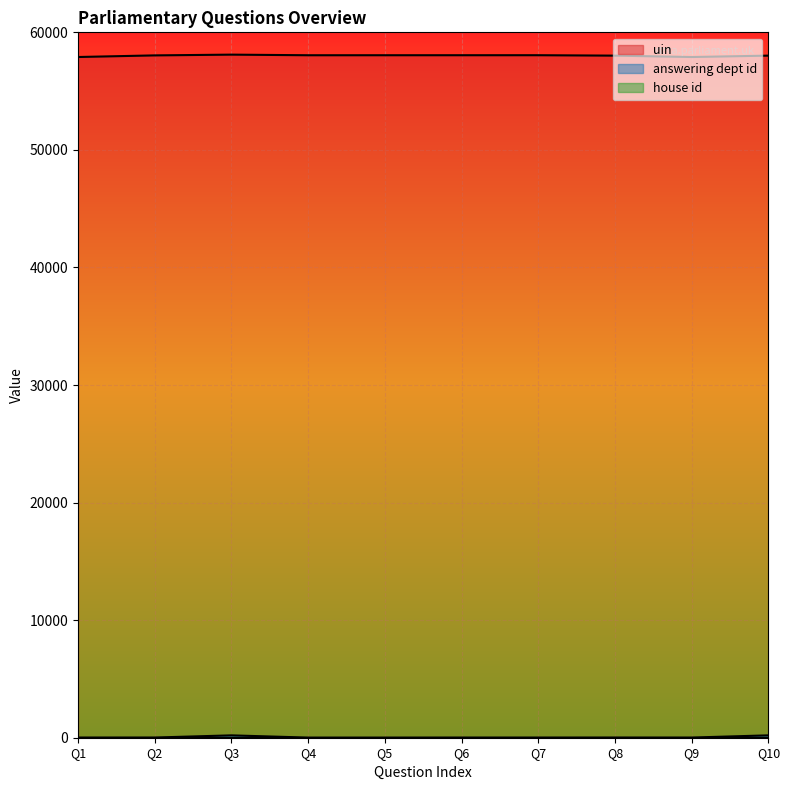

At how many categories does at least one series exceed 8621?

10